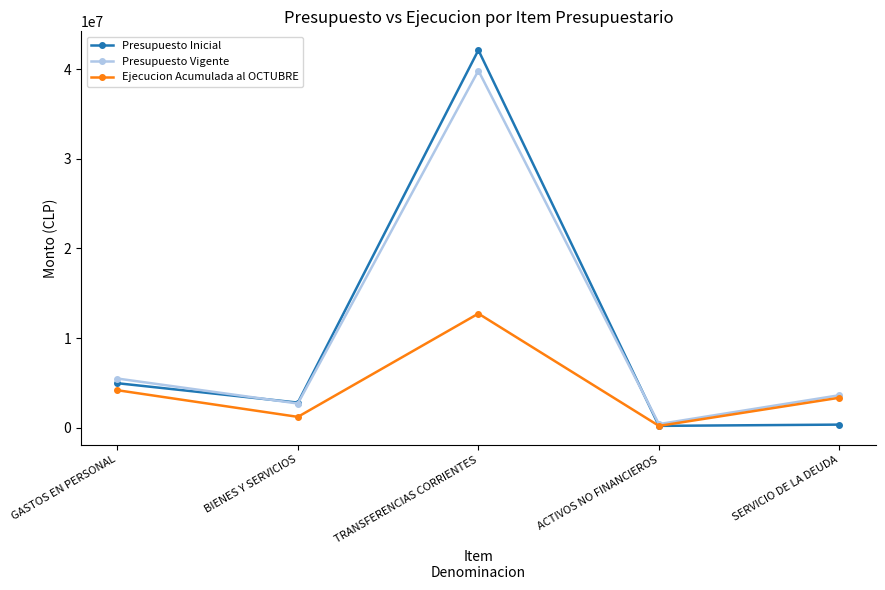

What is the label of the 2nd point from the left?

BIENES Y SERVICIOS